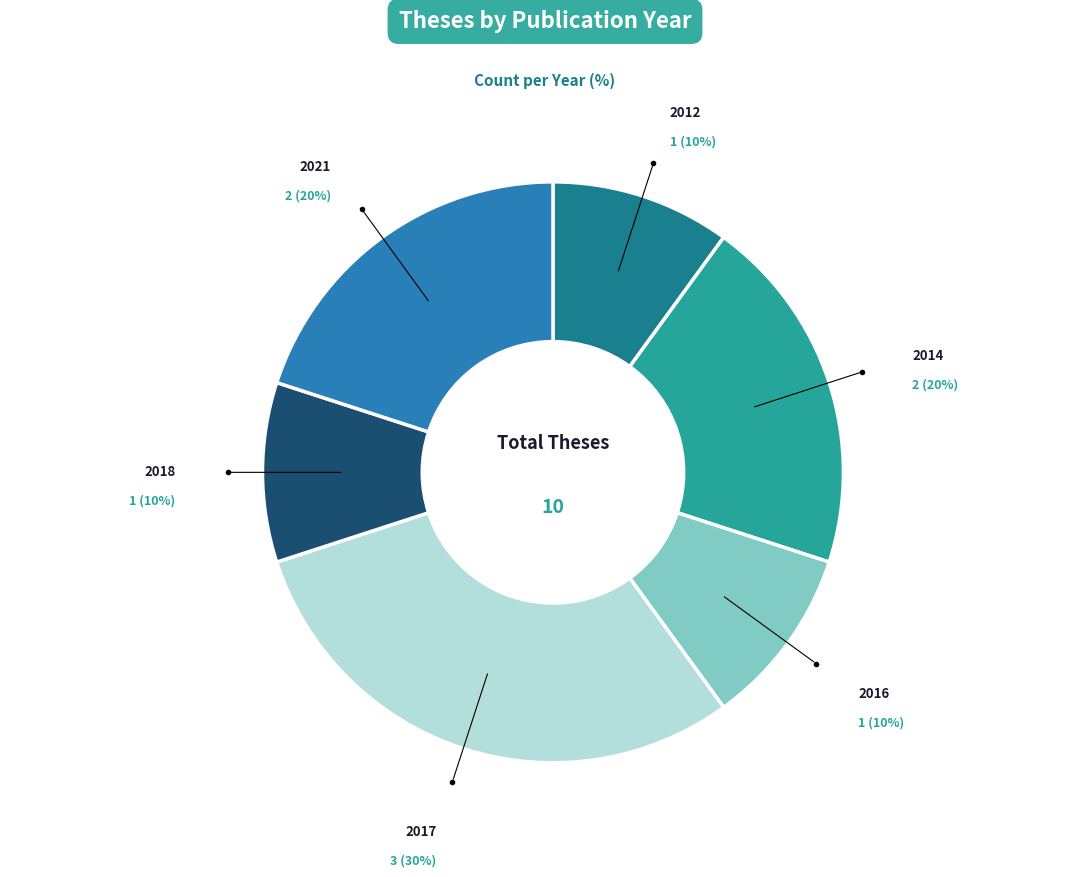

Is there a majority slice in this chart?

No